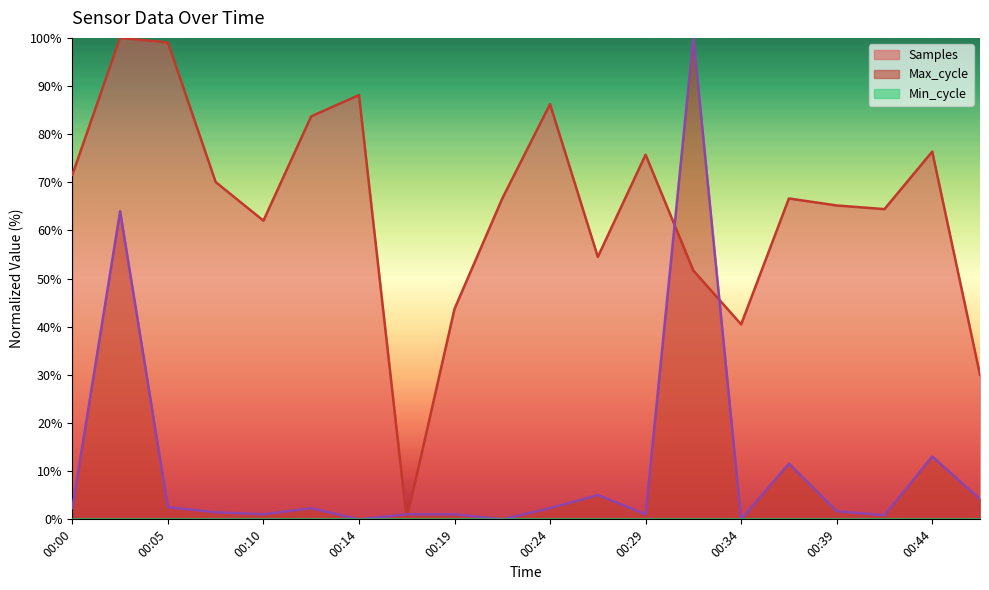

Reading right to left, what are all the values shown in this chart?

Samples: 00:46=30.0	00:44=76.4	00:41=64.4	00:39=65.2	00:36=66.6	00:34=40.5	00:31=51.7	00:29=75.7	00:27=54.5	00:24=86.2	00:22=66.6	00:19=43.7	00:17=0.0	00:14=88.1	00:12=83.7	00:10=62.0	00:07=70.1	00:05=99.1	00:02=100.0	00:00=71.6
Max_cycle: 00:46=4.2	00:44=13.1	00:41=0.8	00:39=1.7	00:36=11.6	00:34=0.0	00:31=100.0	00:29=1.1	00:27=5.1	00:24=2.3	00:22=0.0	00:19=1.1	00:17=1.1	00:14=0.0	00:12=2.3	00:10=1.1	00:07=1.5	00:05=2.5	00:02=64.0	00:00=2.3